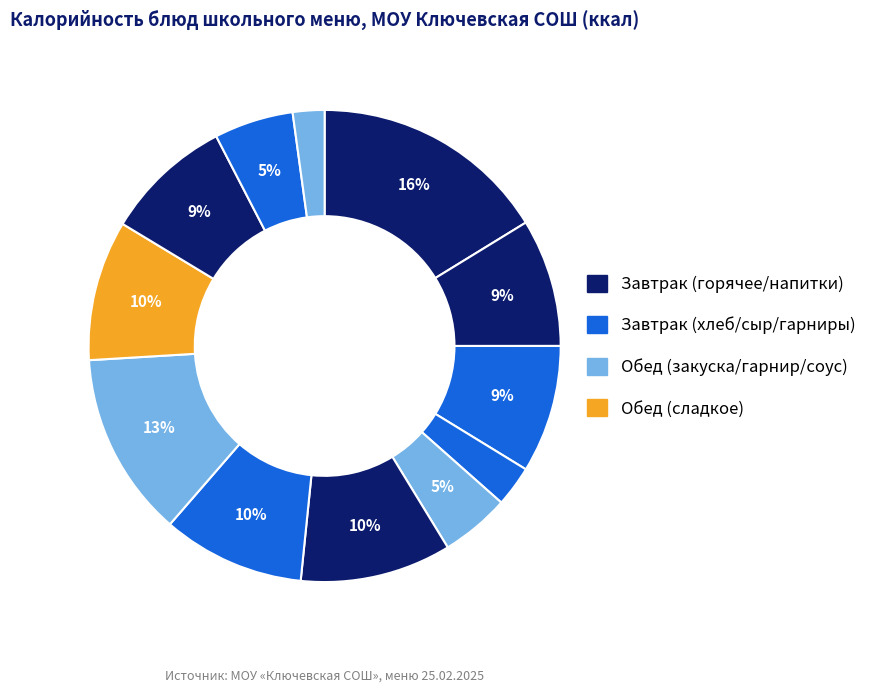

To the nearest percent, what is the average slice percentage?

8%